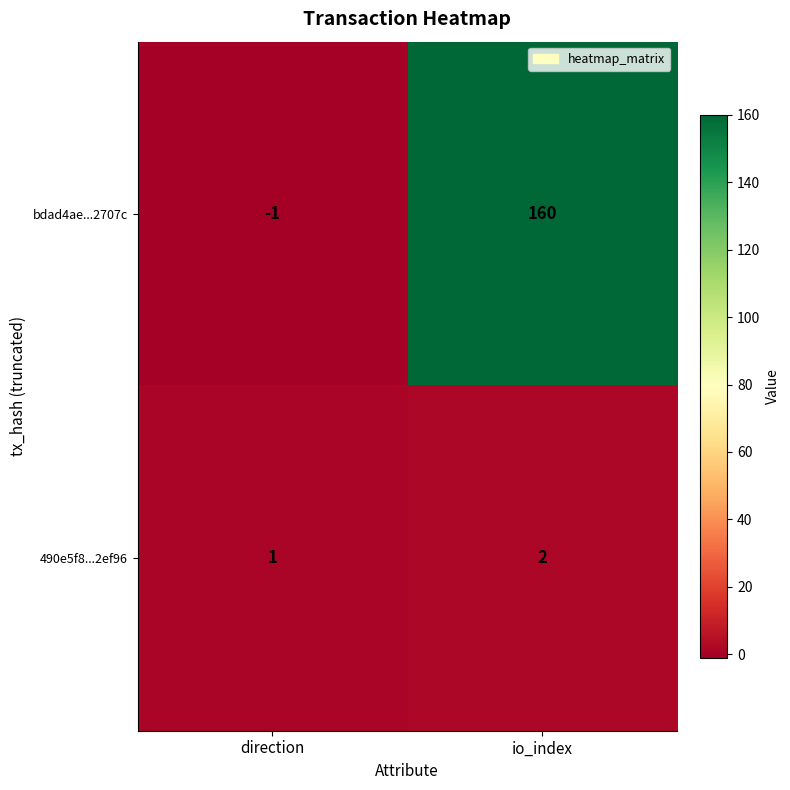

True or false: 490e5f8...2ef96 has a value of 2 at io_index.

True